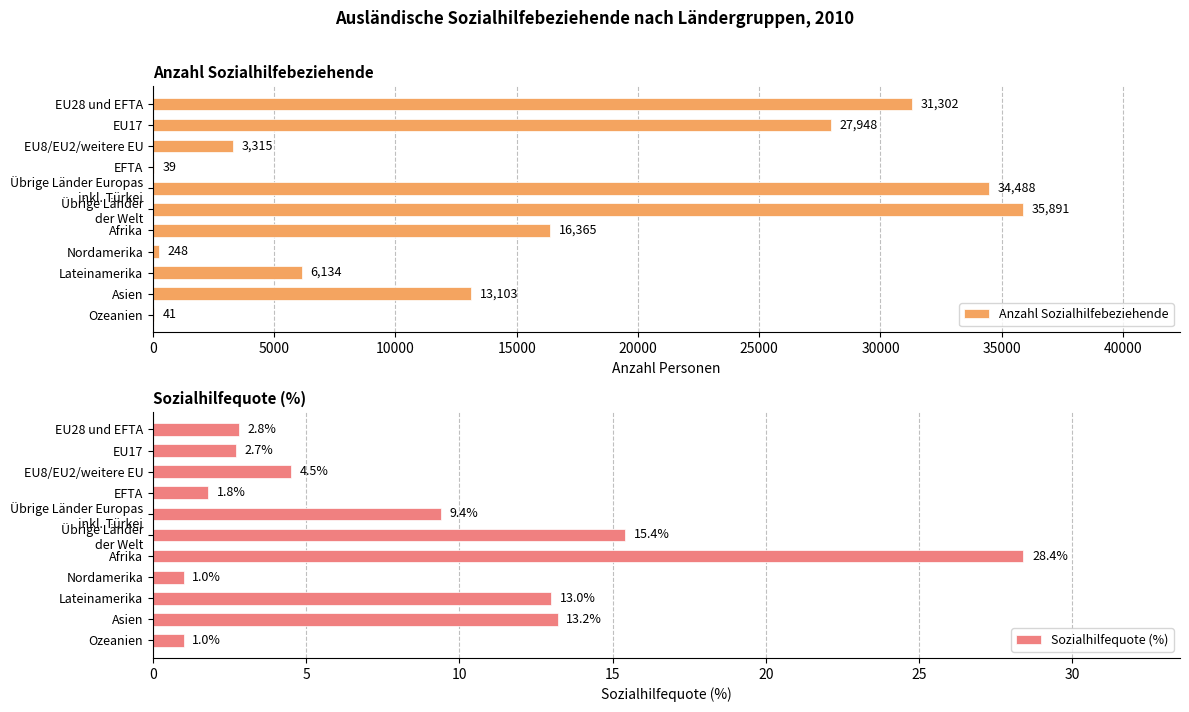

How many bars are there in total?

22